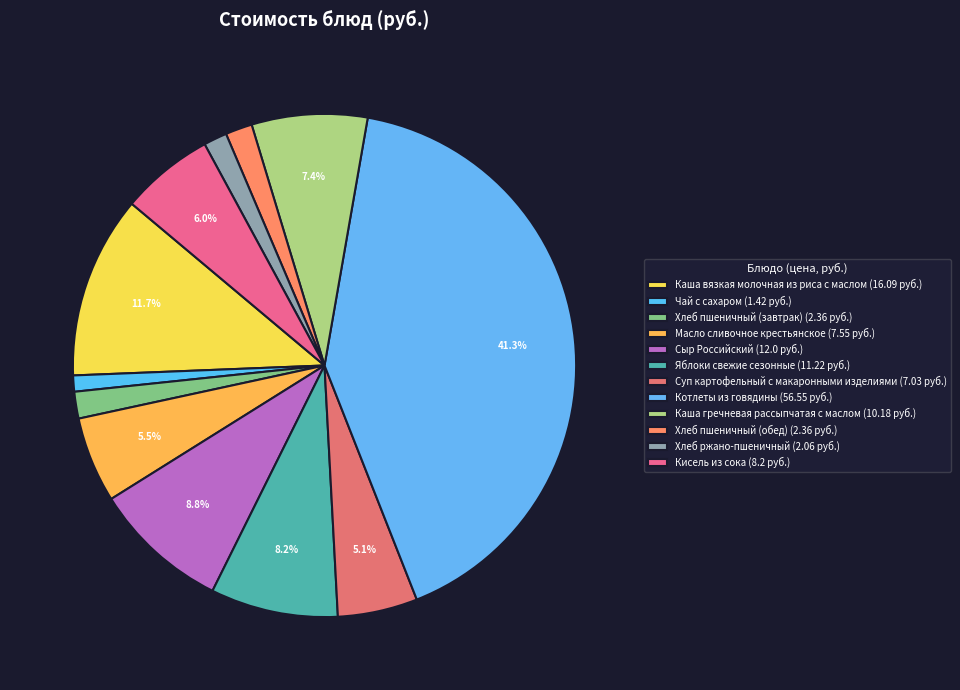

Which slice is the largest?

Котлеты из говядины